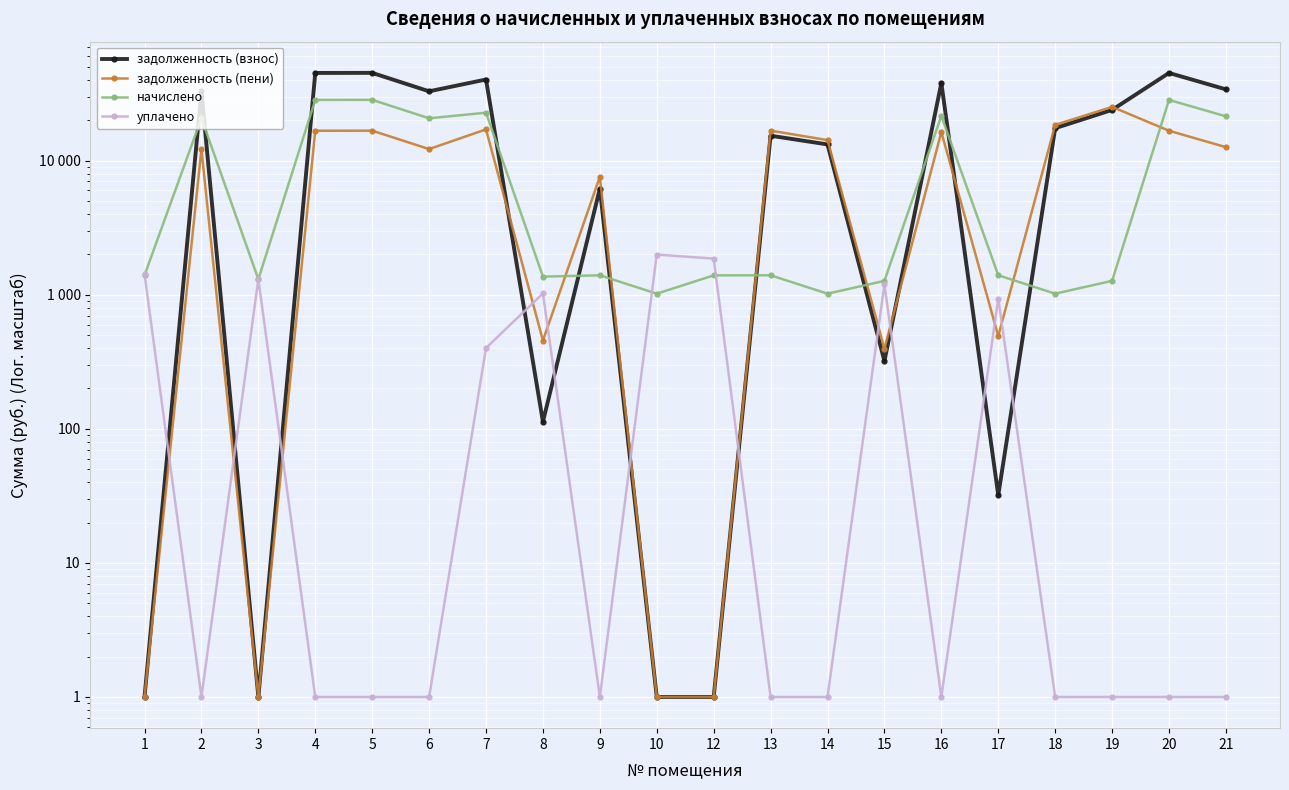

What is the value of the задолженность (пени) point at the 8th from the left?

455.8